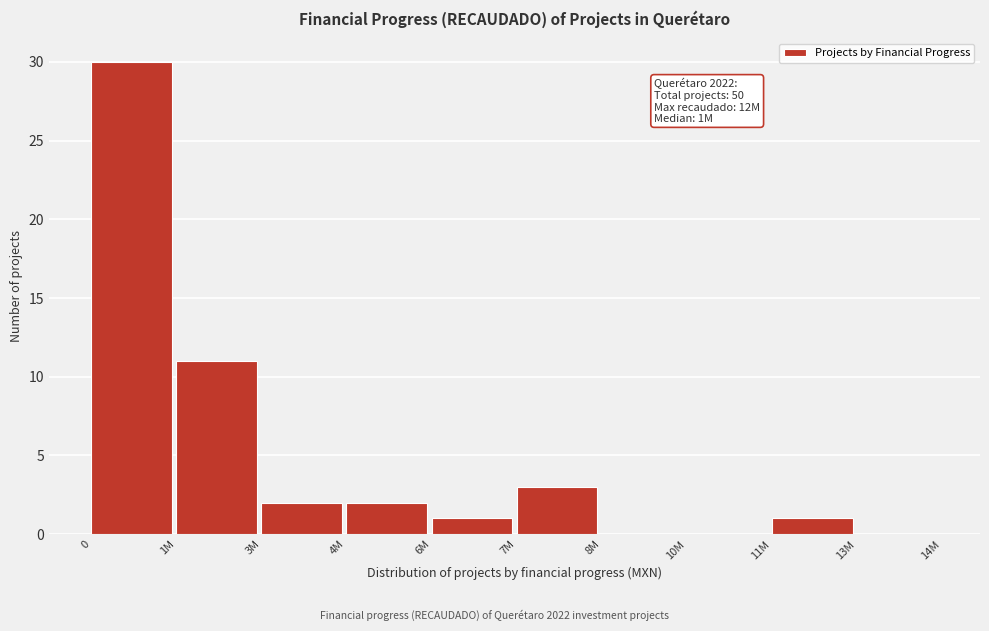

Reading left to right, what are all the values shown in this chart?

0=30	1M=11	3M=2	4M=2	6M=1	7M=3	8M=0	10M=0	11M=1	13M=0